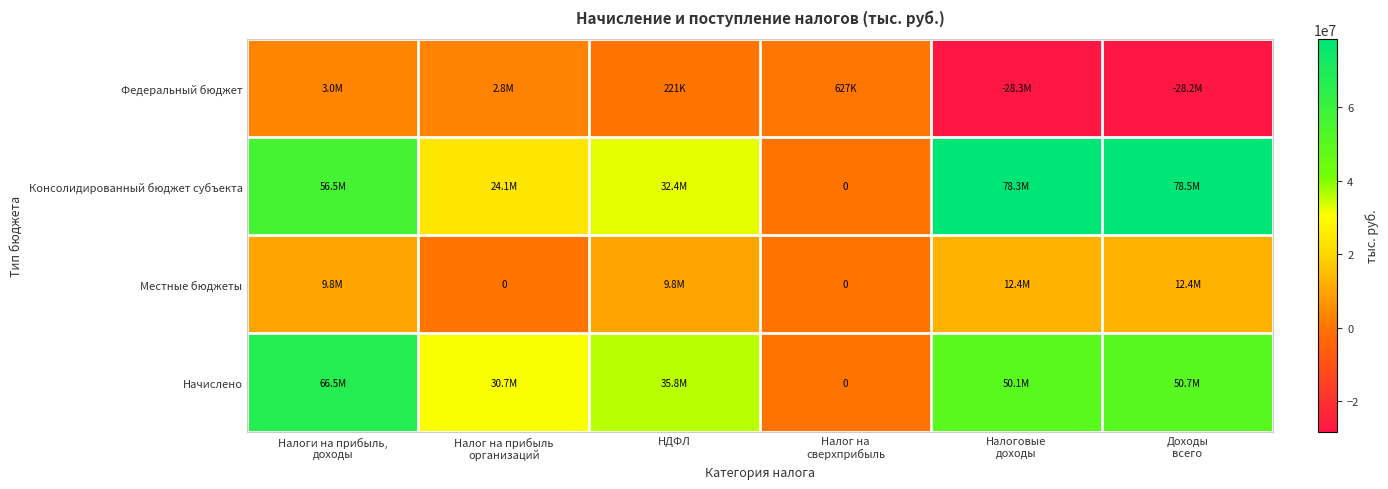

Which series changed the most between Налоги на прибыль, доходы and Налоговые доходы?

Федеральный бюджет